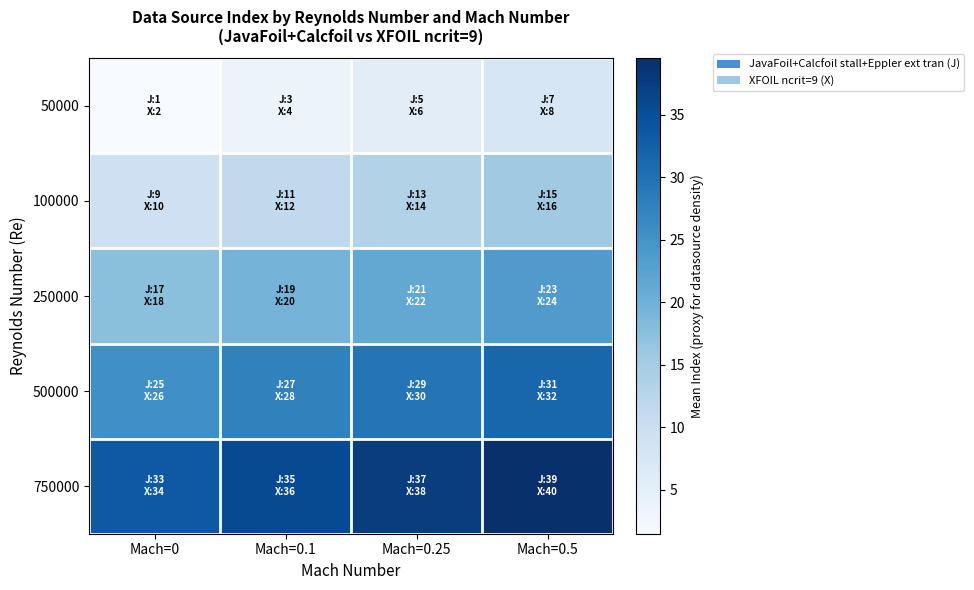

At how many categories does at least one series exceed 33?

4